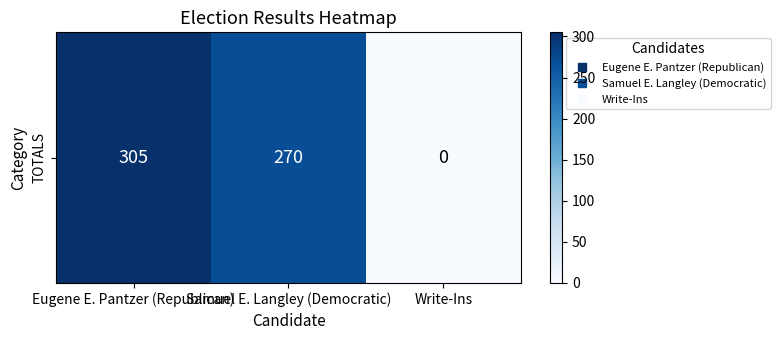

Reading right to left, extract all data points from this chart.

0	270	305